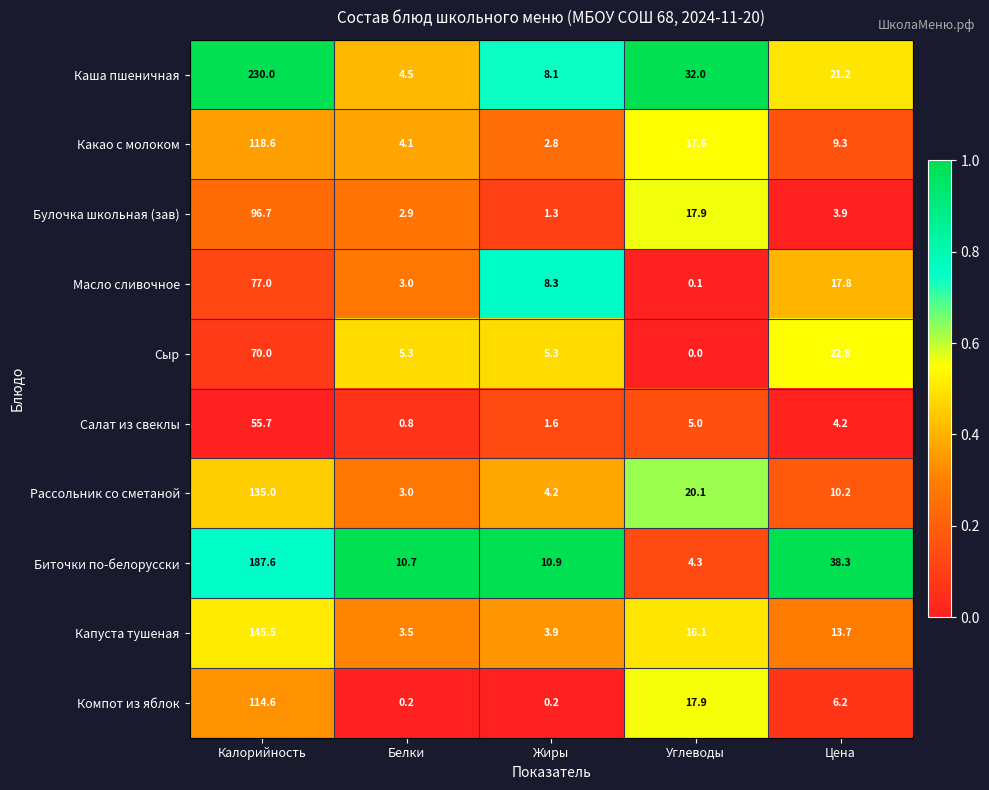

Between Белки and Жиры, which series saw the biggest shift?

Масло сливочное